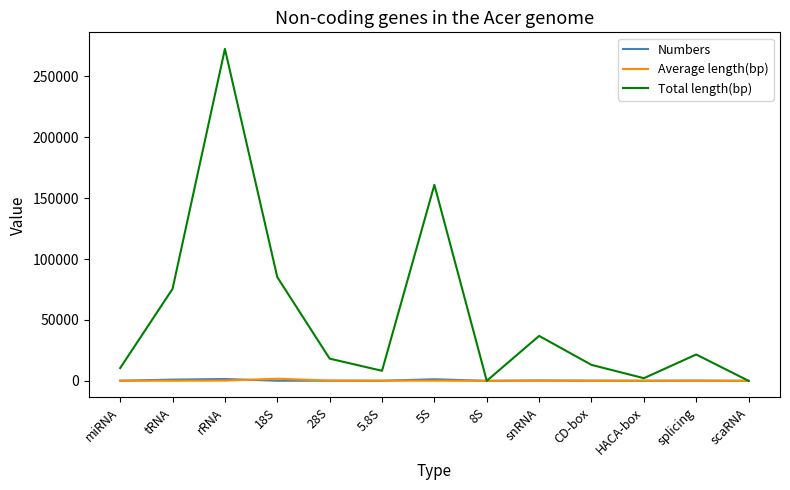

Which series changed the most between miRNA and 5S?

Total length(bp)